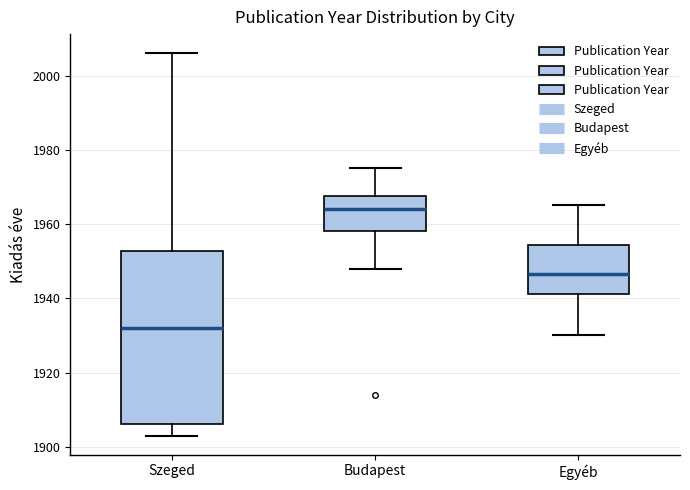

Which box has the lowest median line?

Szeged